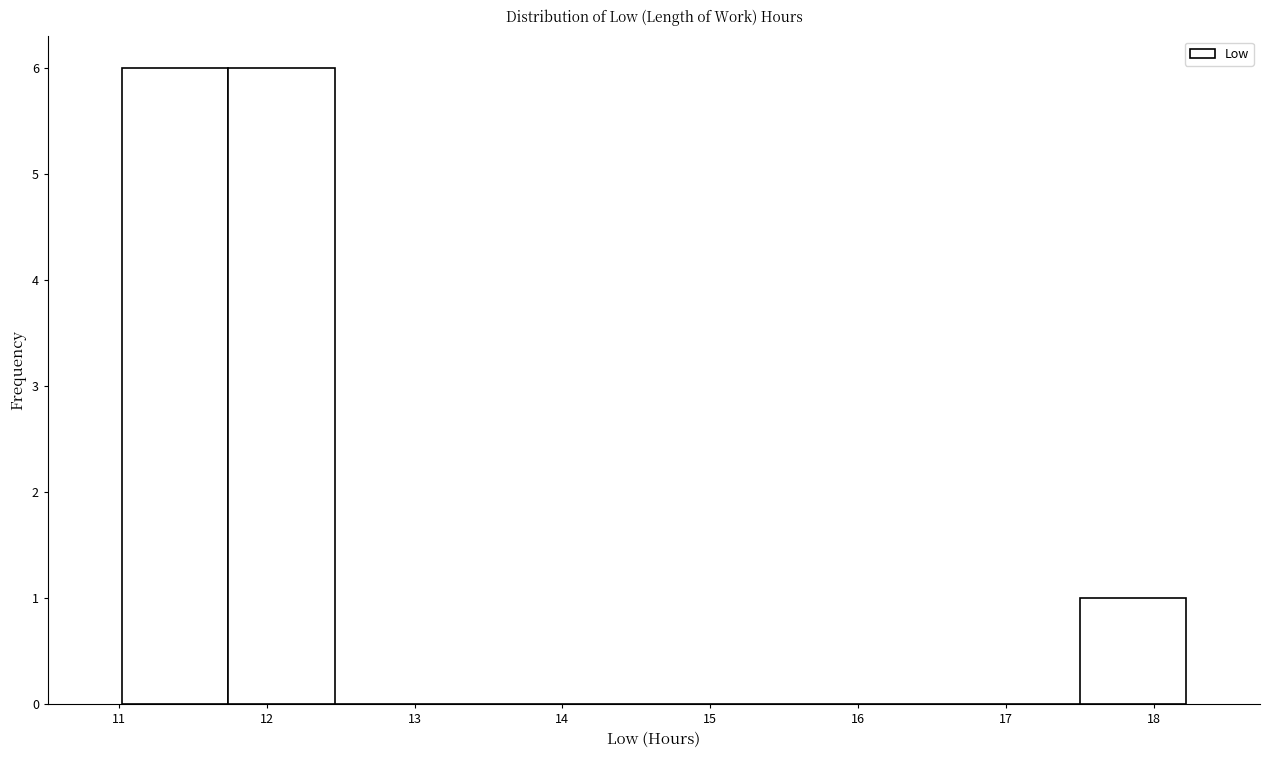

Reading left to right, transcribe this chart: for each bar, give the range it covers on the x-axis and its height. Neither the bar edges nor the heights are printed on the chart, so give them approximately, as read against the axes.

11.02 to 11.74: 6
11.74 to 12.46: 6
12.46 to 13.18: 0
13.18 to 13.90: 0
13.90 to 14.62: 0
14.62 to 15.34: 0
15.34 to 16.06: 0
16.06 to 16.78: 0
16.78 to 17.50: 0
17.50 to 18.22: 1